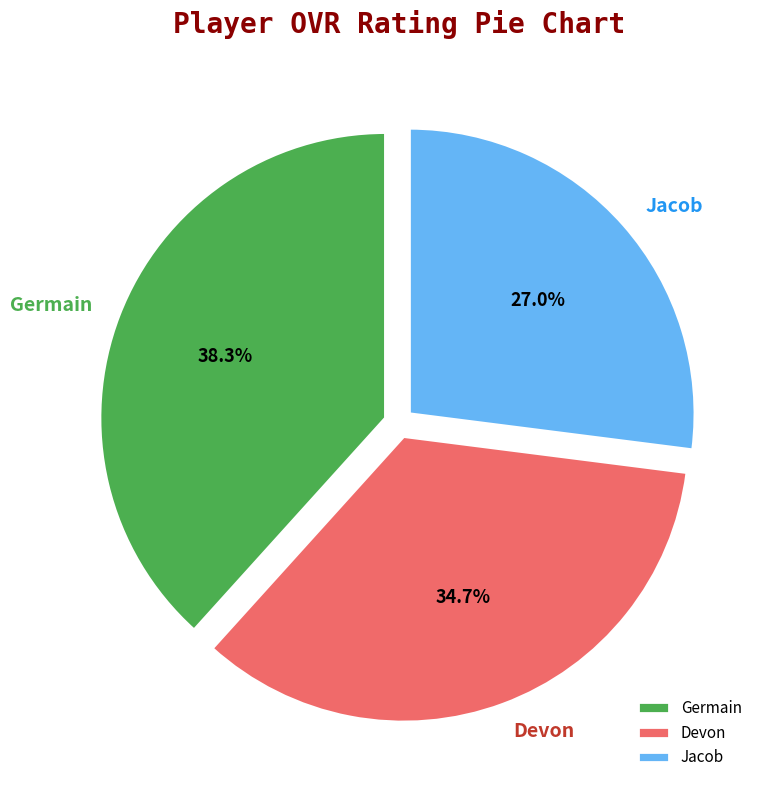

Does any single category account for the majority?

No